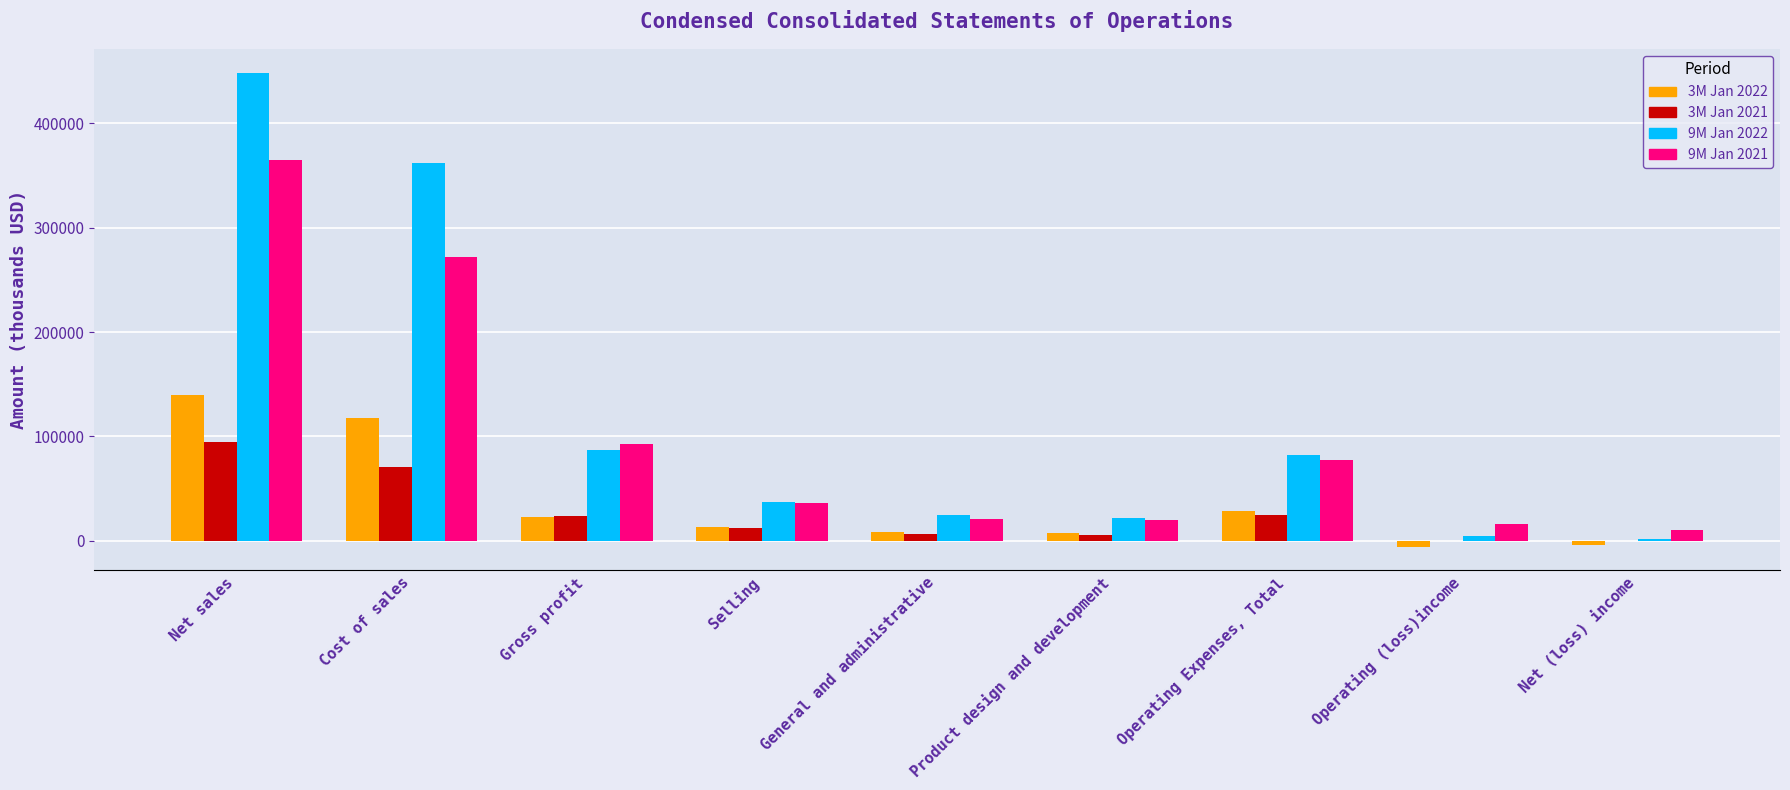

Is the value of 3M Jan 2021 at Gross profit greater than the value of 9M Jan 2022 at Gross profit?

No